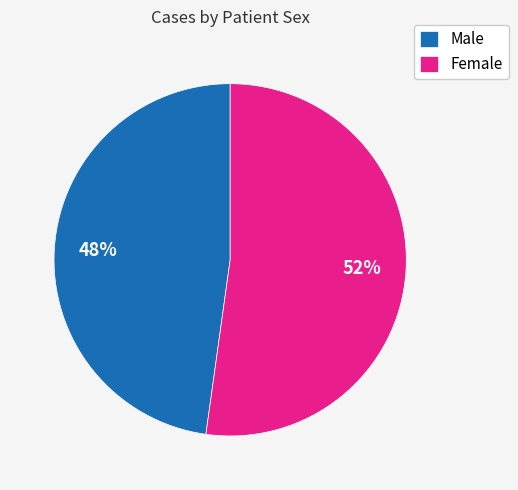

Is there a majority slice in this chart?

Yes